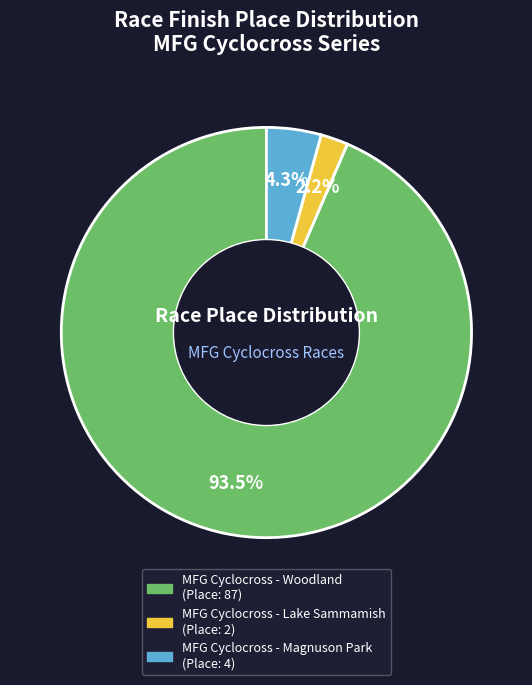

The MFG Cyclocross - Lake Sammamish slice represents 2% of the pie. True or false?

True